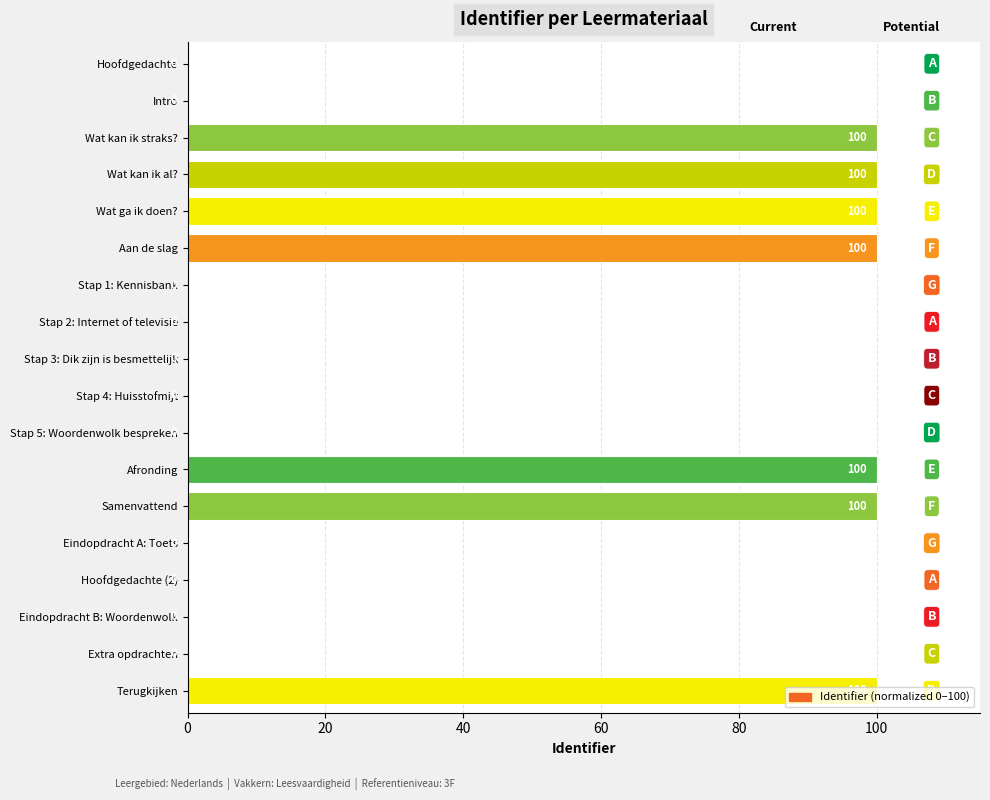

True or false: the data shows 0 at Stap 4: Huisstofmijt.

True